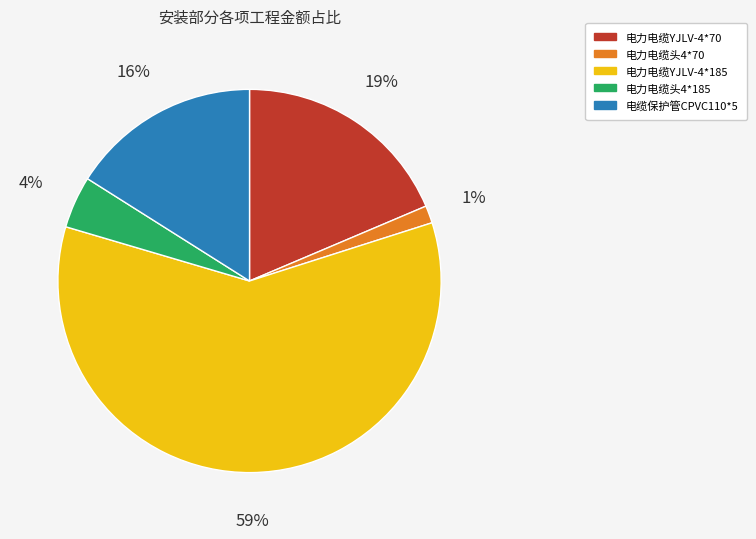

What percentage is the 电力电缆头4*185 slice, to the nearest percent?

4%